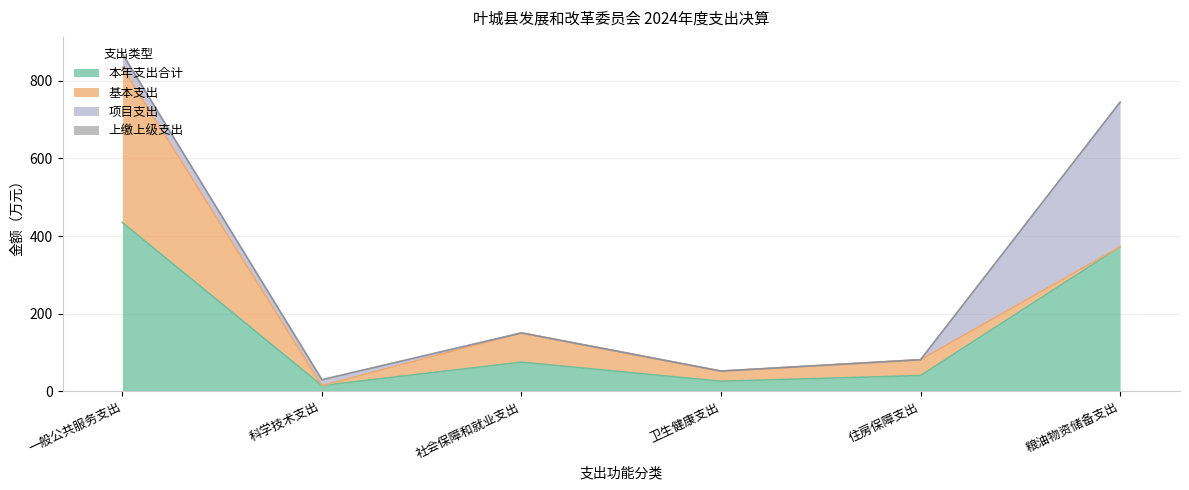

Where does the 本年支出合计 series first go above 75?

一般公共服务支出